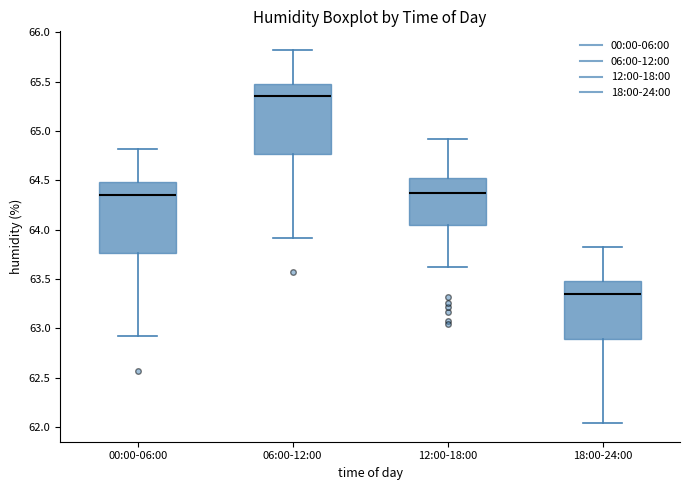

Reading left to right, read every box against the y-axis: the position of its median line, the range the box covers, and the ends of its whiskers. The values are not printed on the chart, so give them approximately, as read against the axis.

00:00-06:00: median 64.35, box 63.75 to 64.50, whiskers 62.90 to 64.80
06:00-12:00: median 65.35, box 64.75 to 65.50, whiskers 63.90 to 65.80
12:00-18:00: median 64.40, box 64.05 to 64.50, whiskers 63.60 to 64.90
18:00-24:00: median 63.35, box 62.90 to 63.50, whiskers 62.05 to 63.80